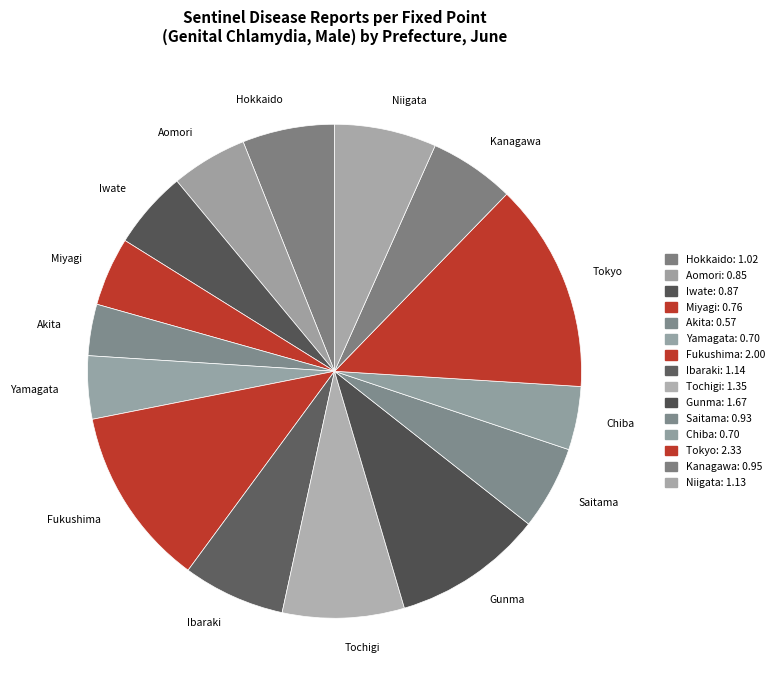

How many slices are in this pie chart?

15